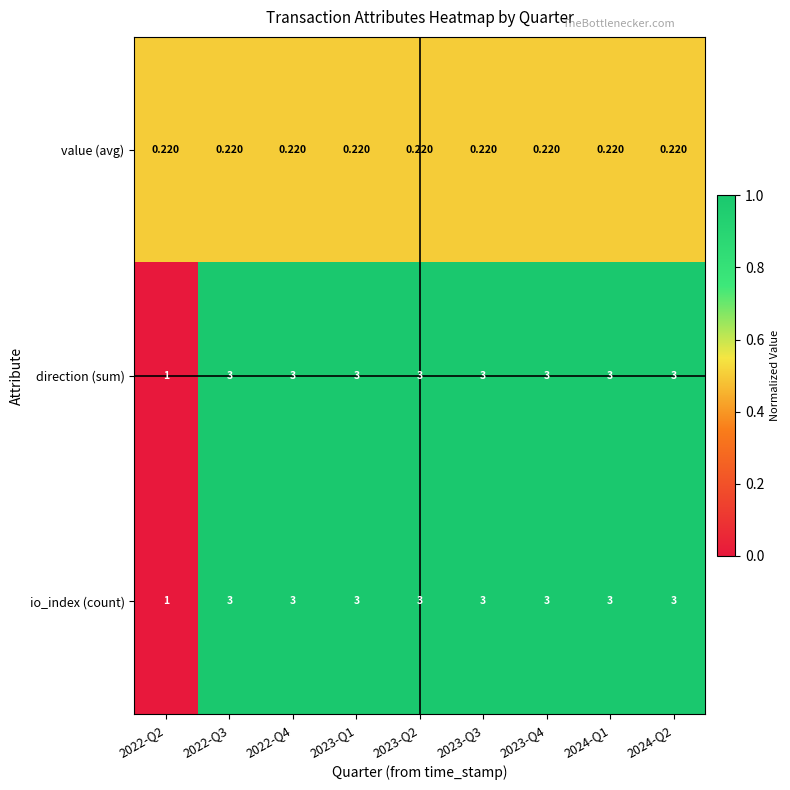

Is the value of value (avg) at 2024-Q2 greater than the value of direction (sum) at 2022-Q3?

No